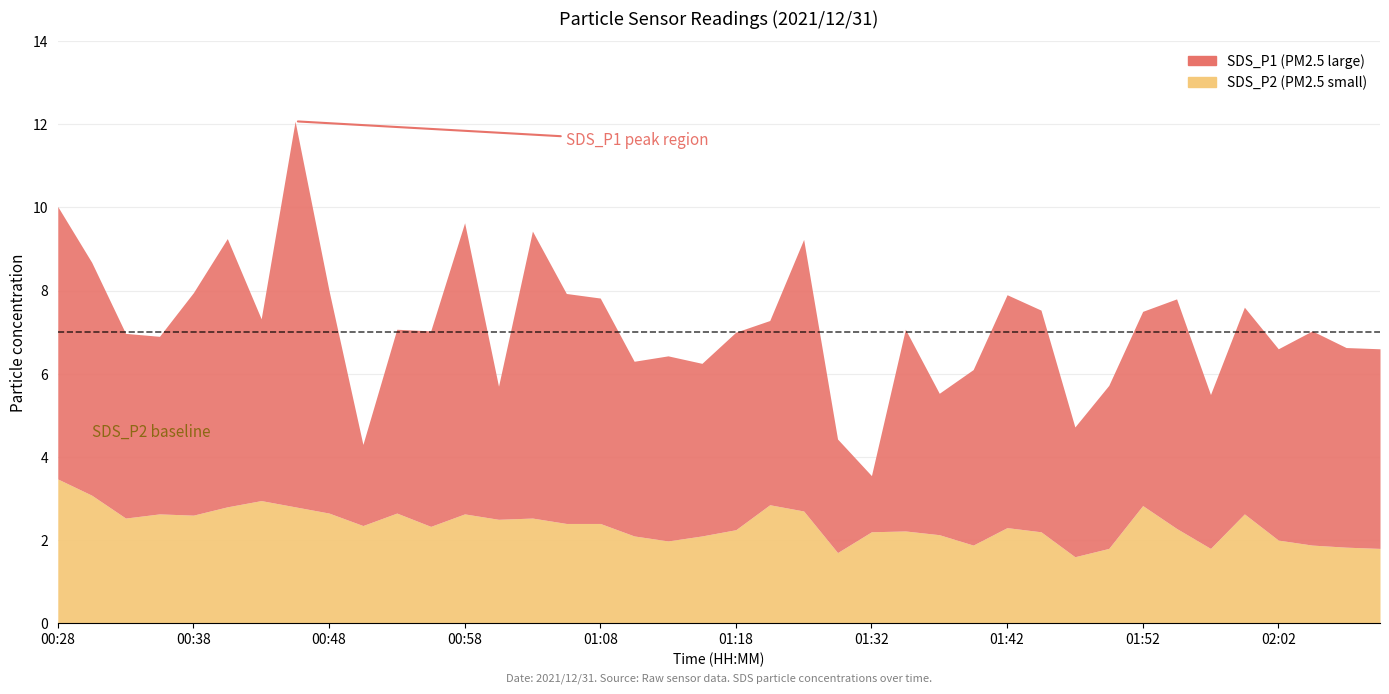

True or false: SDS_P2 has a value of 2.8 at 00:45.

True